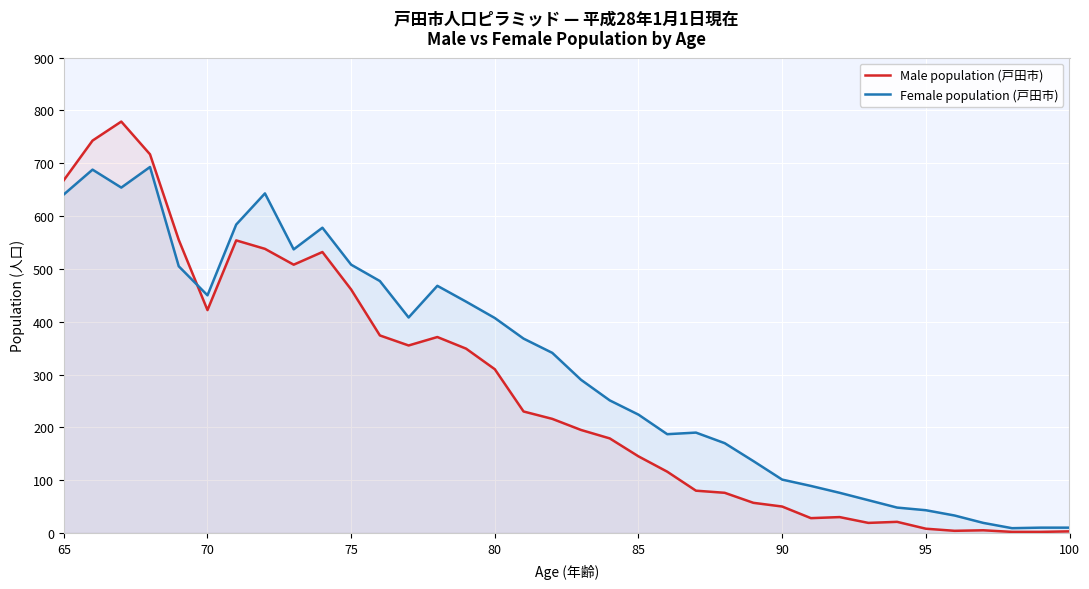

The value of Female population (戸田市) at 90 is 160. True or false?

False